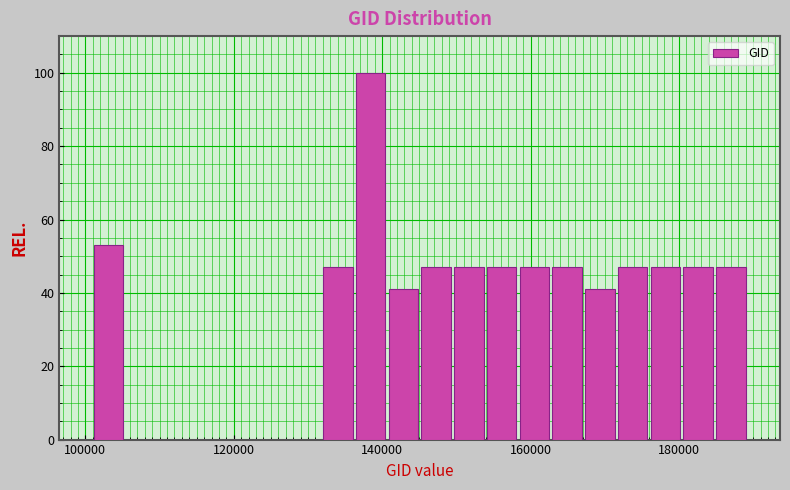

Around what value on the x-axis is the tallest bar? Give the approximate position of its centre, as read against the axis.

138000